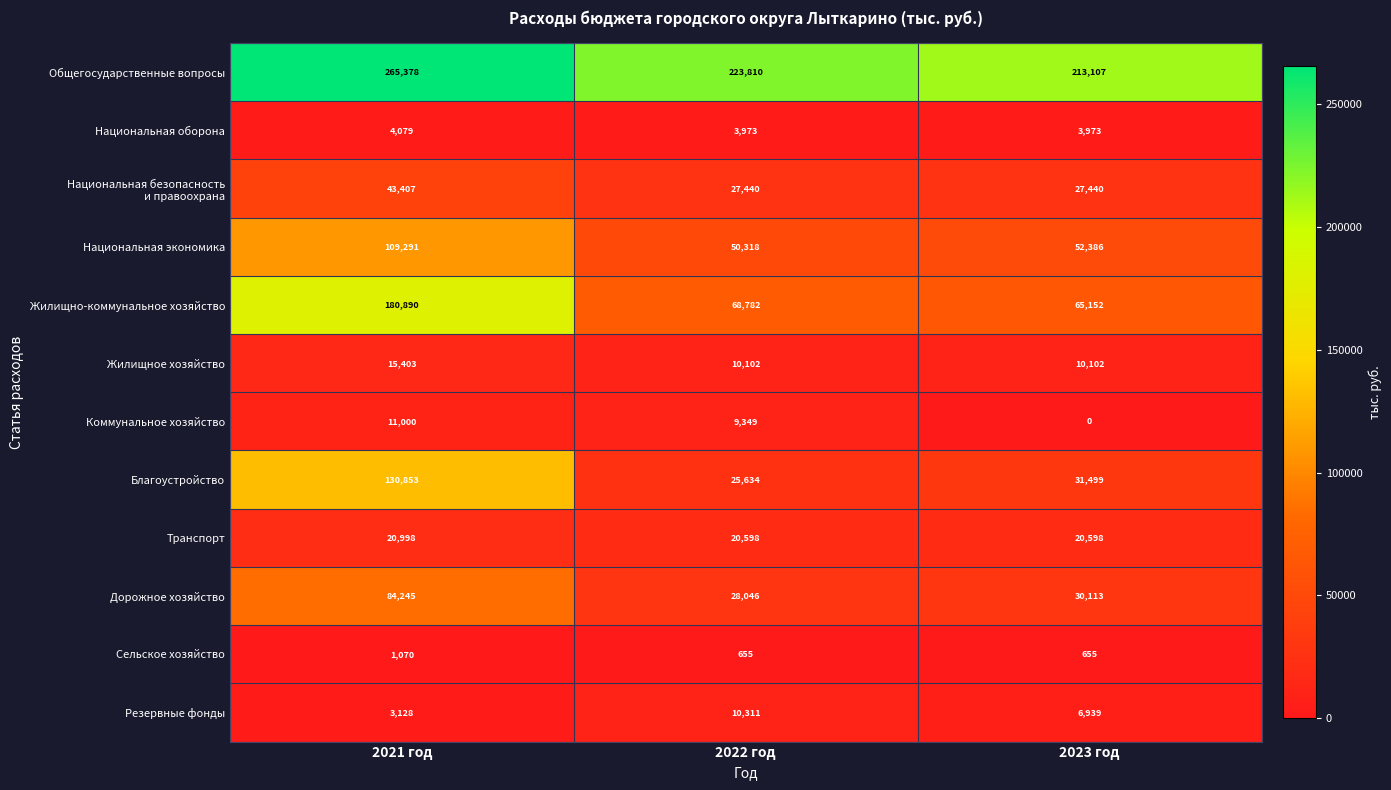

What value does the Резервные фонды series have at 2022 год, to the nearest 10?

10310